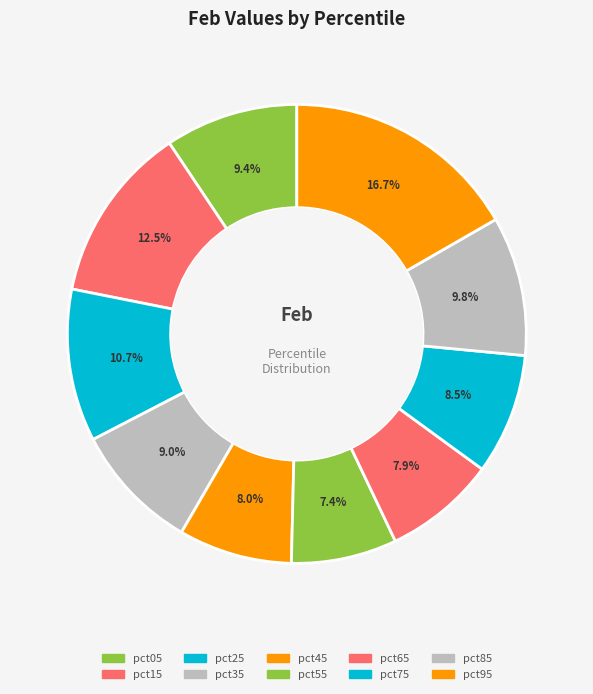

Which category has the smallest portion of the pie?

pct55